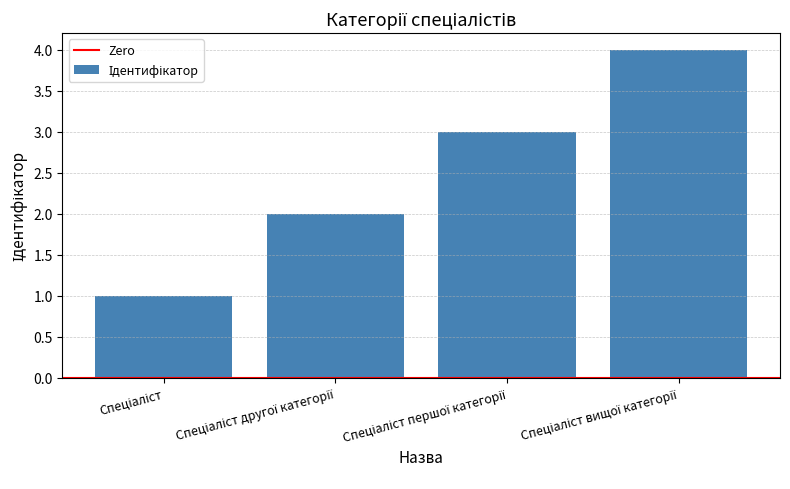

What is the maximum value shown in the chart?

4